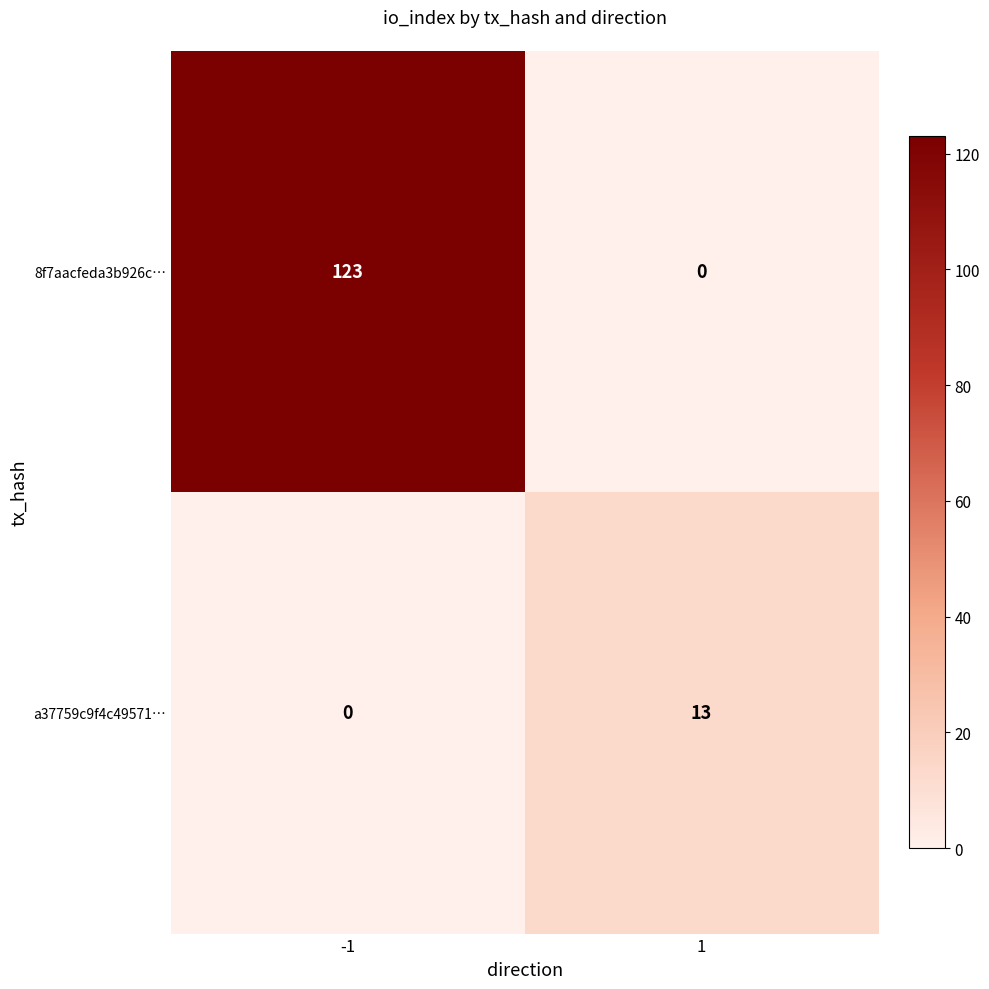

At which category is the sum across all series the highest?

-1